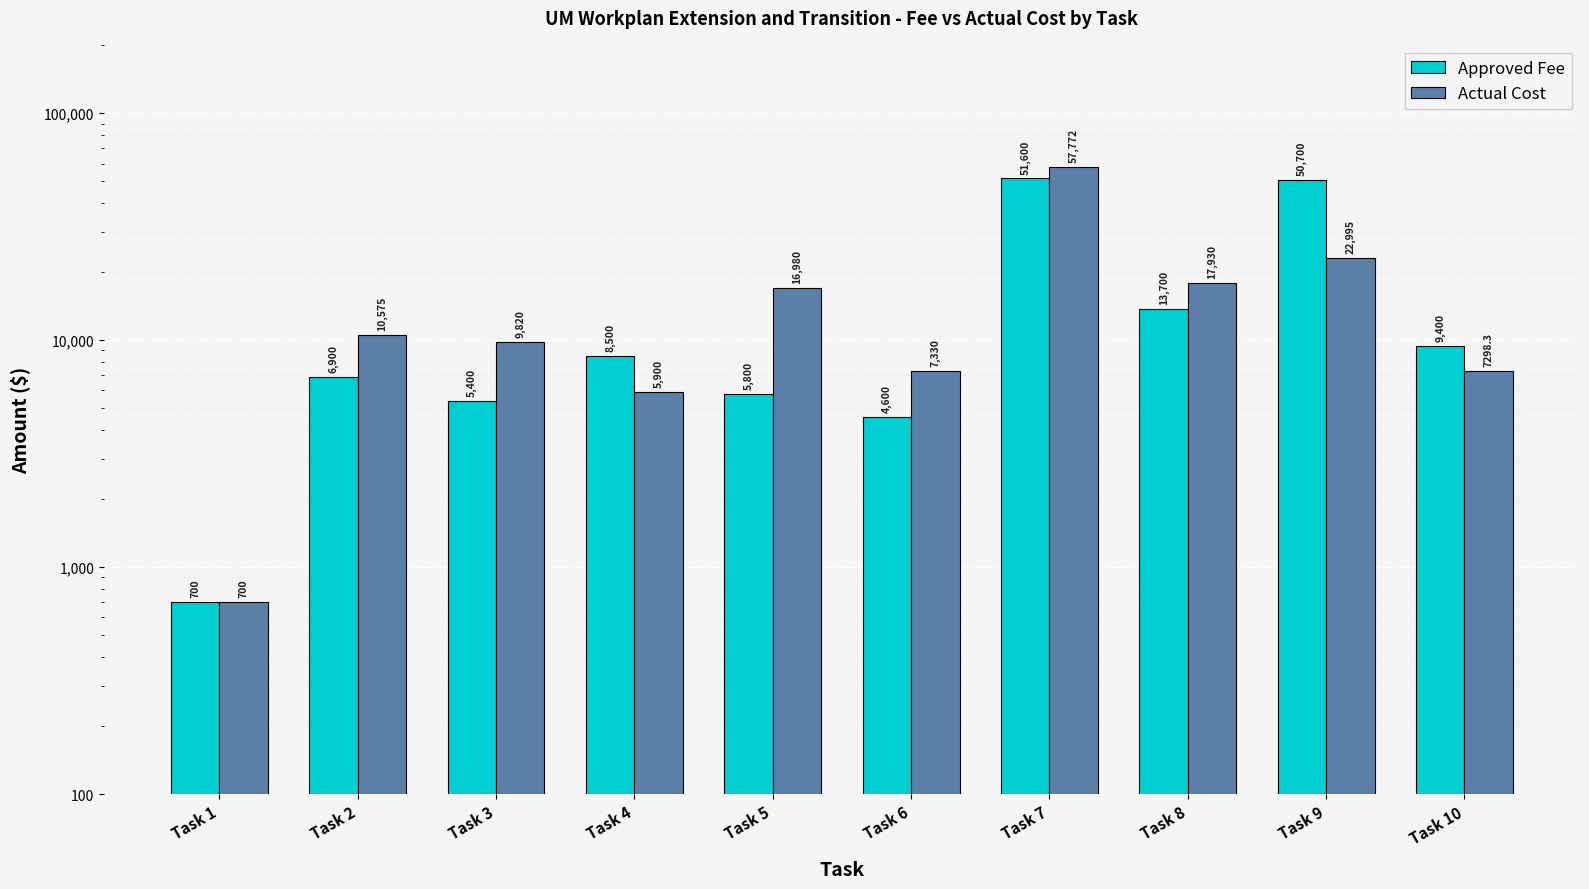

True or false: Approved Fee has a value of 2014.9 at Task 3.

False